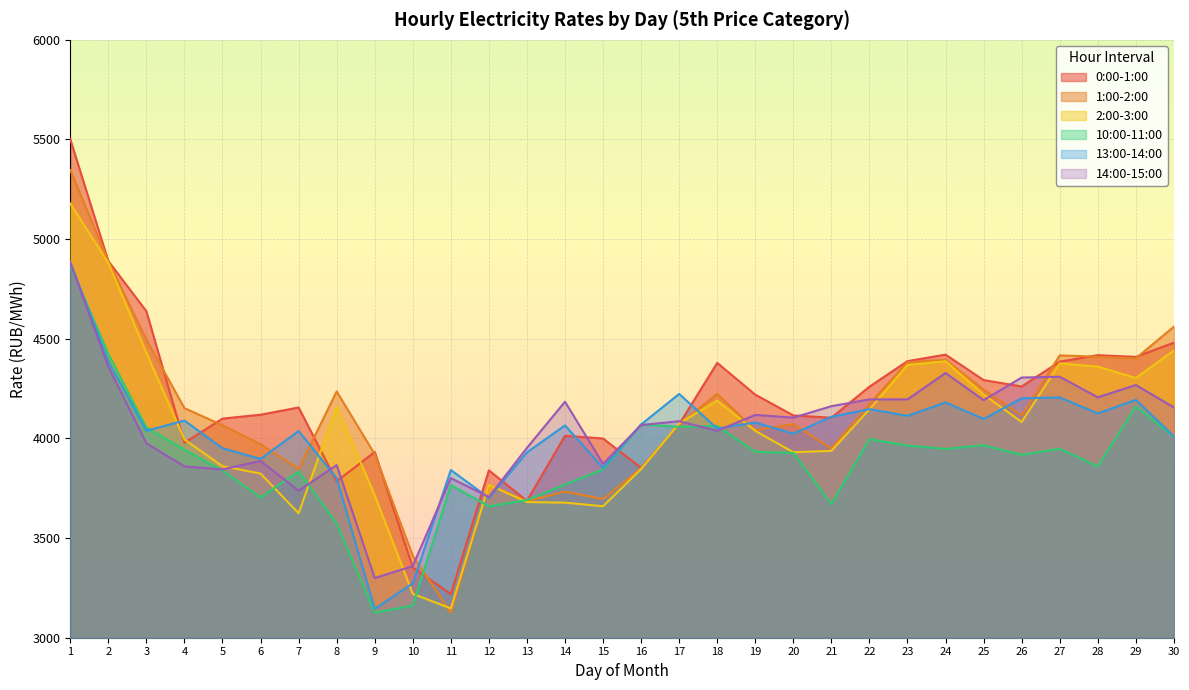

What is the difference between the maximum and minimum values in the 10:00-11:00 series?

1741.8